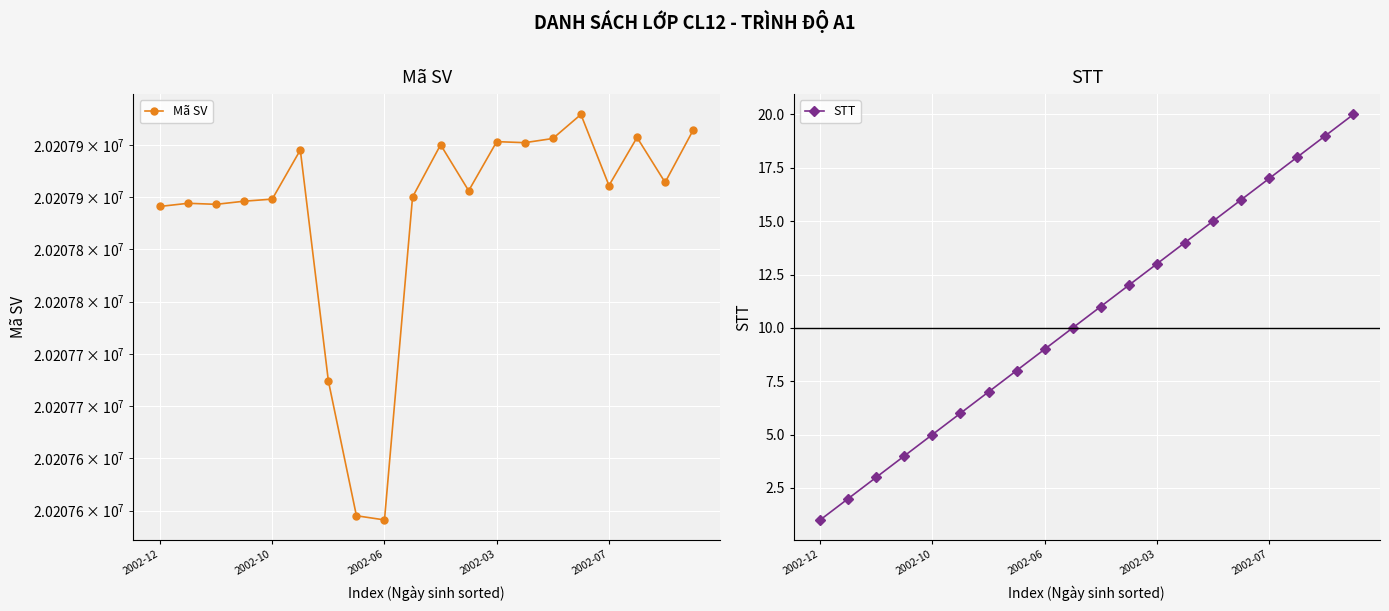

At how many categories does at least one series exceed 13675276?

20